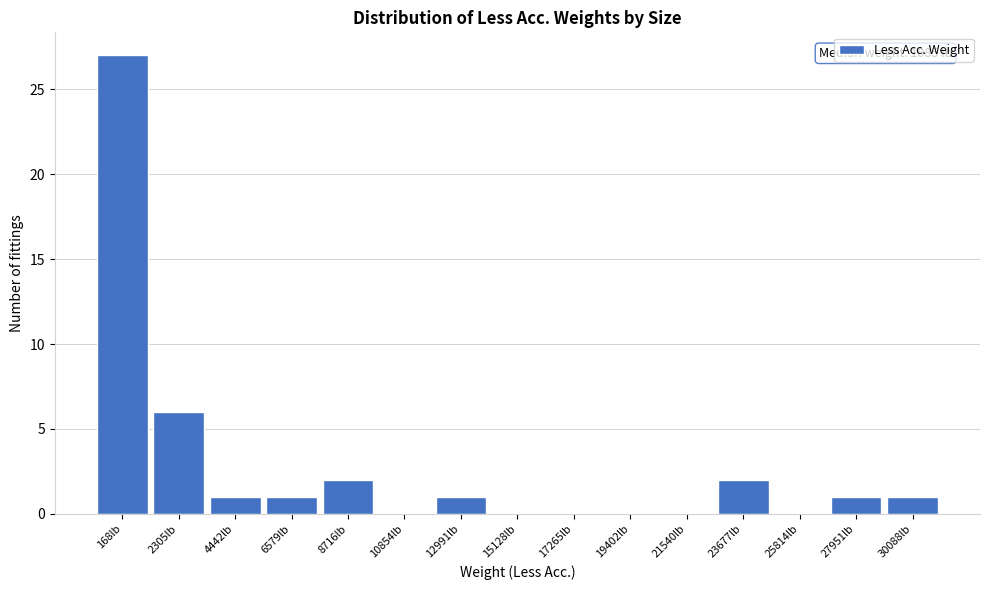

Reading right to left, list all the values displayed in this chart.

30088lb=1	27951lb=1	25814lb=0	23677lb=2	21540lb=0	19402lb=0	17265lb=0	15128lb=0	12991lb=1	10854lb=0	8716lb=2	6579lb=1	4442lb=1	2305lb=6	168lb=27